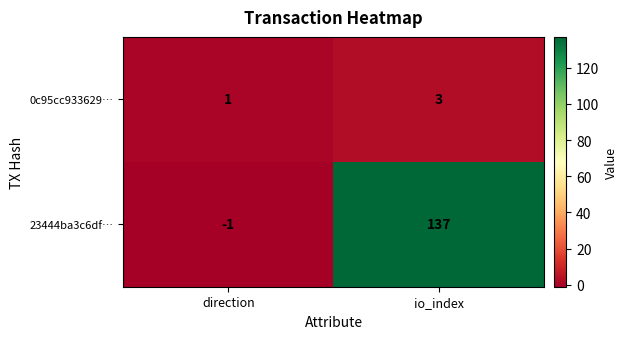

What is the difference between the maximum and minimum values in the 23444ba3c6df… series?

138